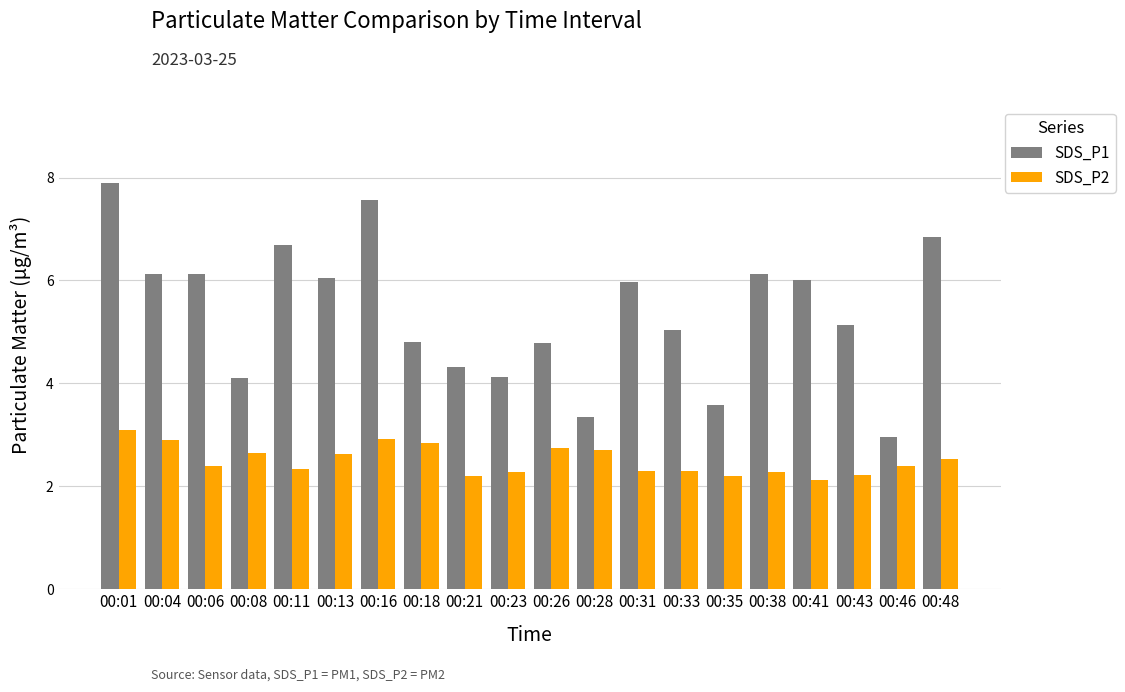

What is the difference between the highest and lowest values at 00:43?

2.9